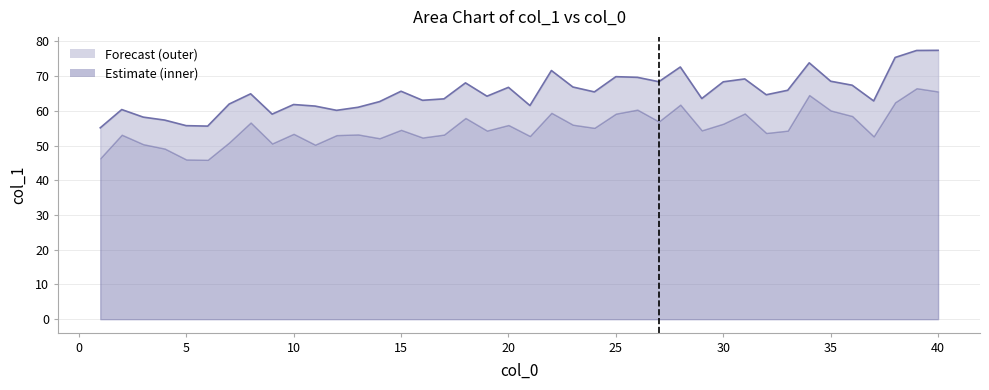

At which category does the data reach its first local peak?

2